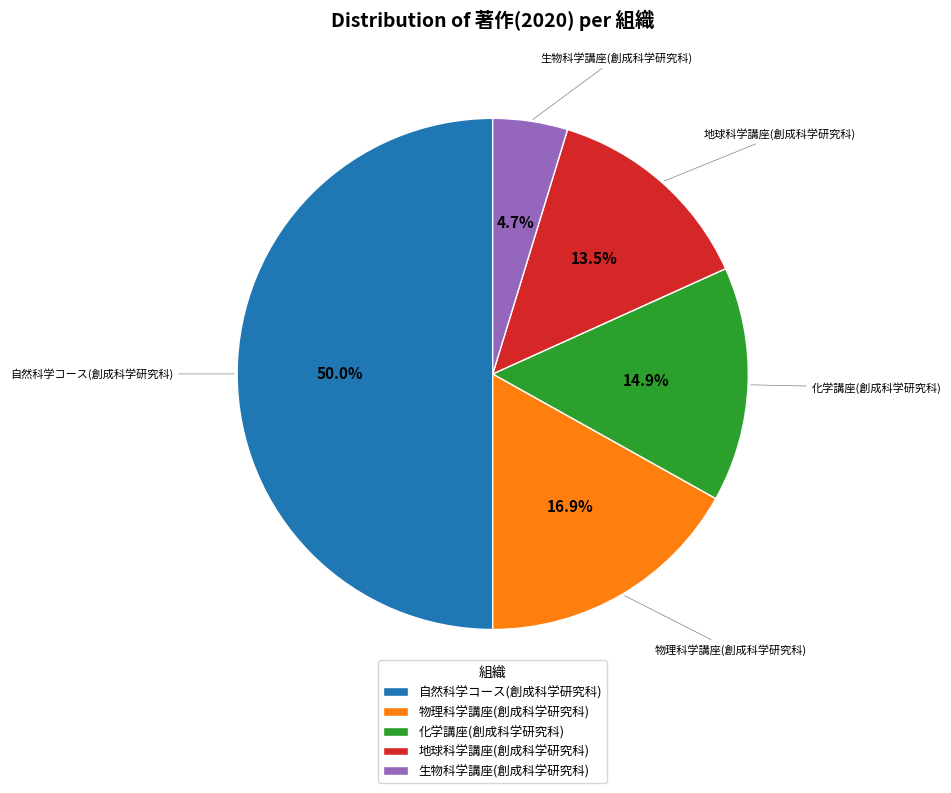

What percentage is the 化学講座(創成科学研究科) slice, to the nearest percent?

15%